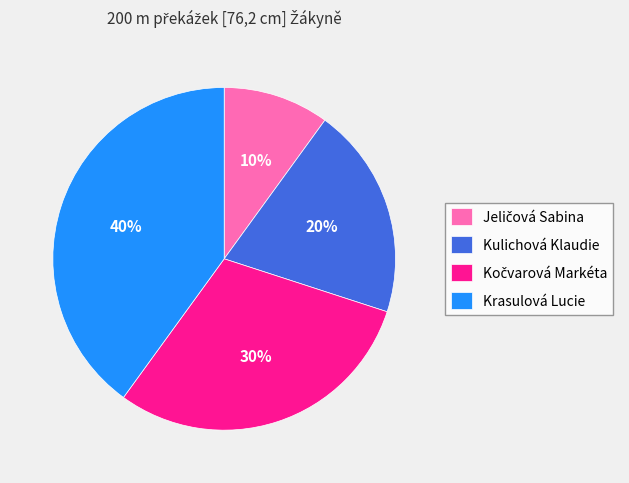

To the nearest percent, what is the difference between the Kulichová Klaudie and Krasulová Lucie slice percentages?

20%